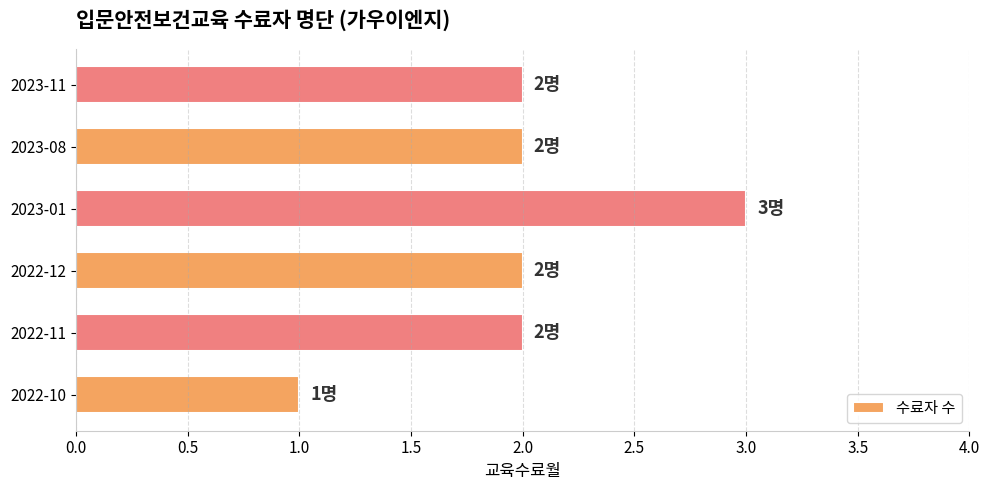

What is the approximate value at 2023-01?

3